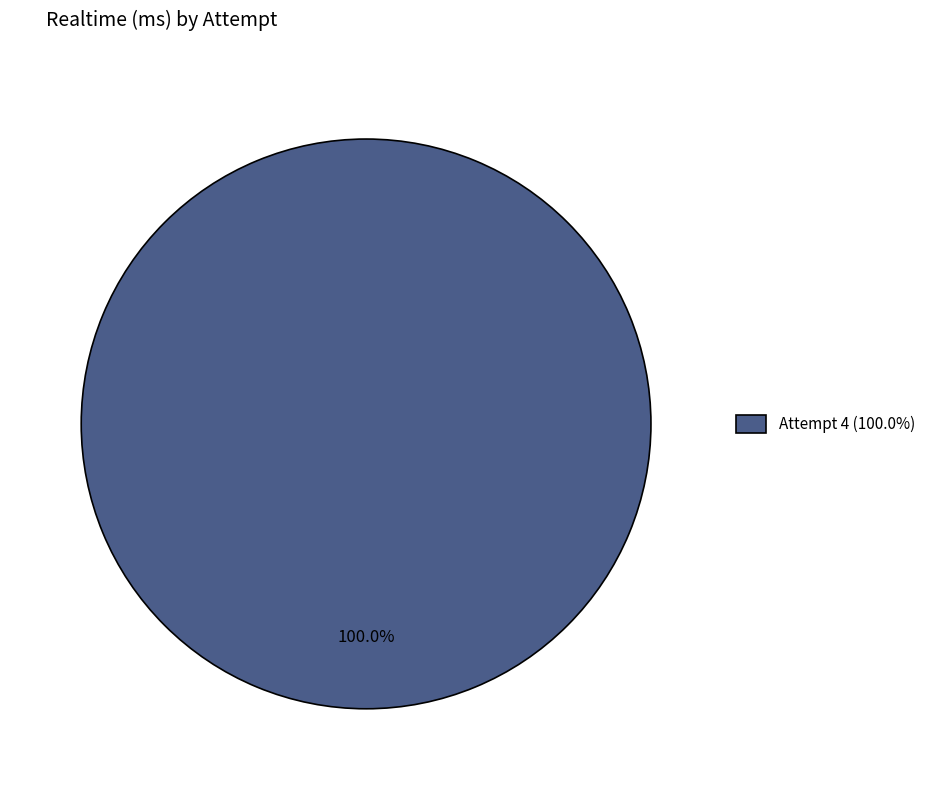

Does Attempt 4 (100.0%) represent more than half of the total?

Yes